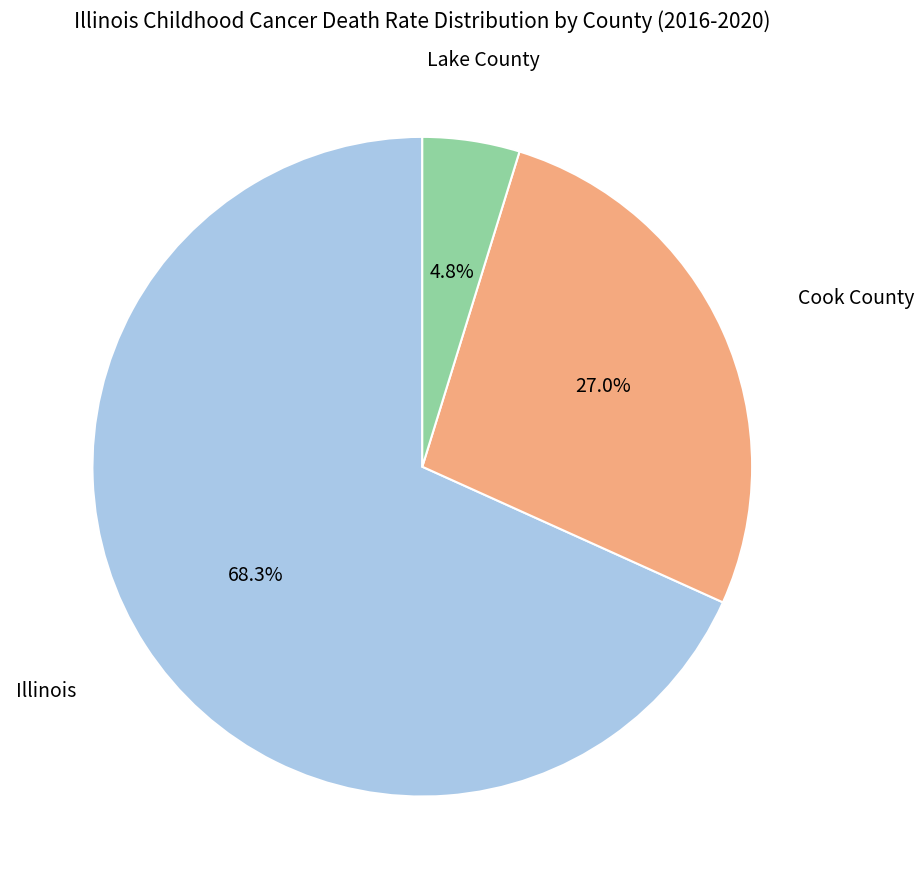

Count the number of slices in the pie.

3